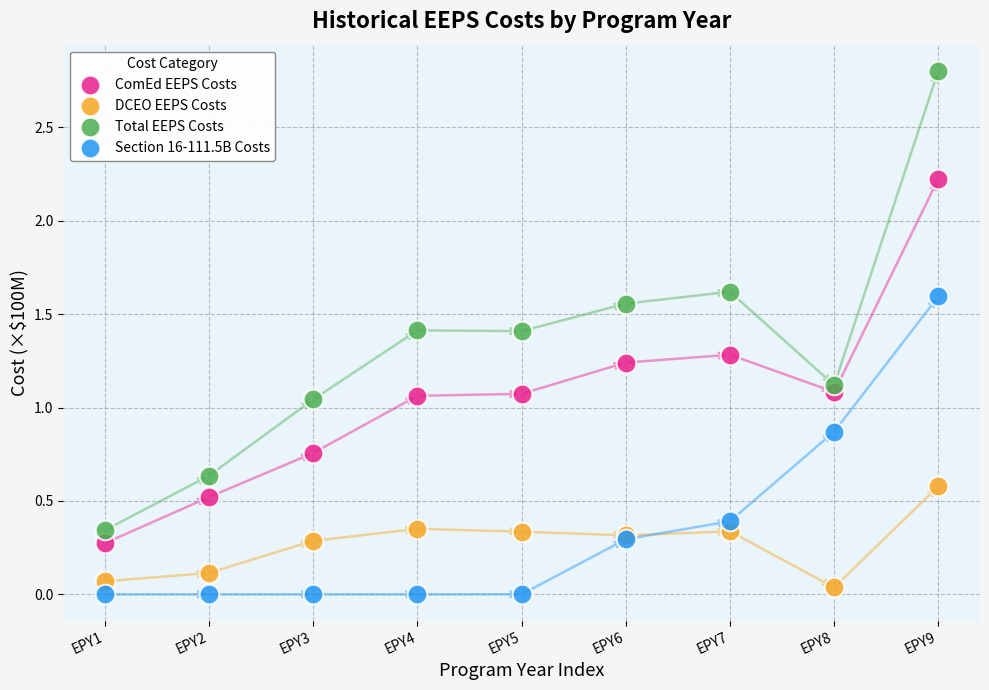

Which series has the largest Y range (max minus min)?

Total EEPS Costs